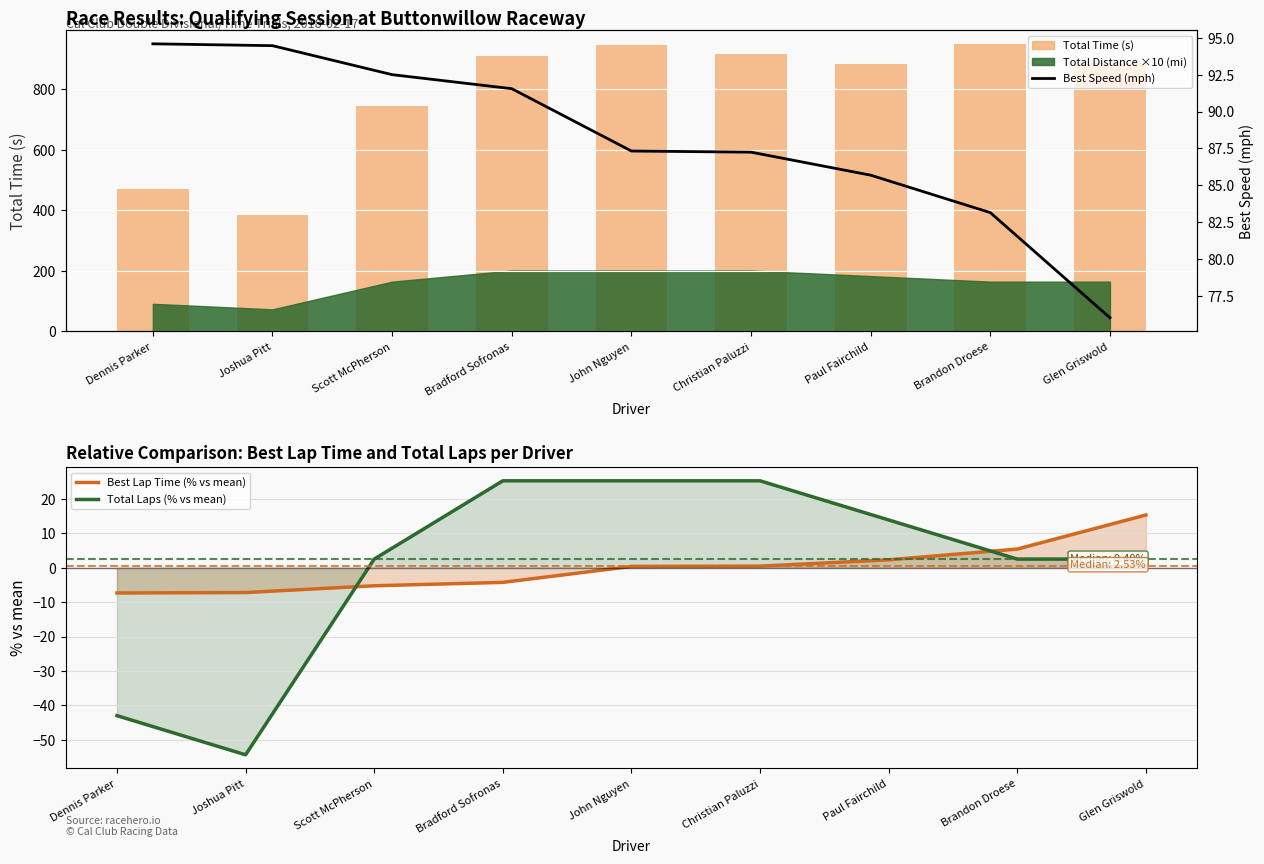

At which category does the chart reach its peak across all series?

Brandon Droese